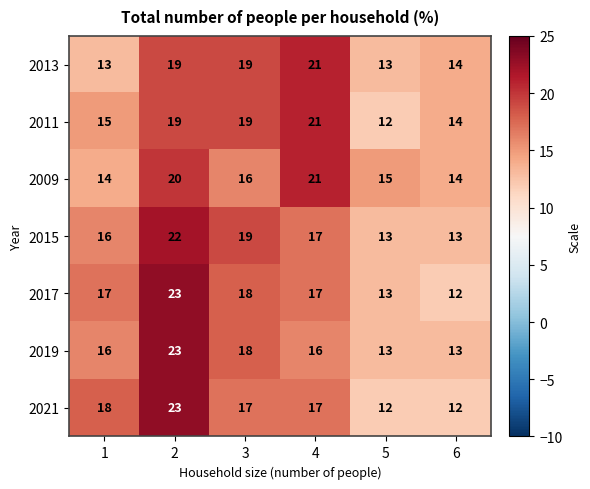

What is the difference between the 2019 values at 5 and 3?

5